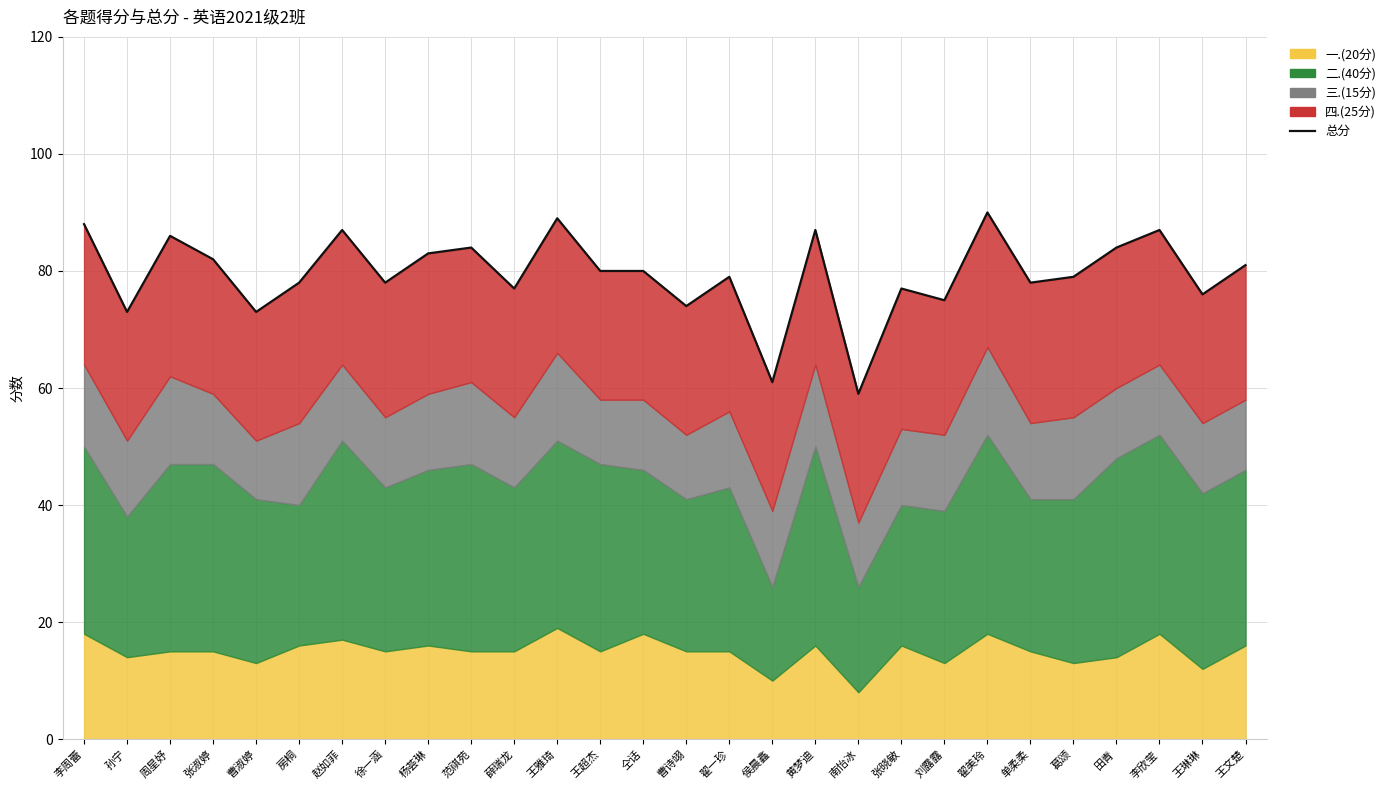

What is the change in value from 房桐 to 翟美玲?

+12